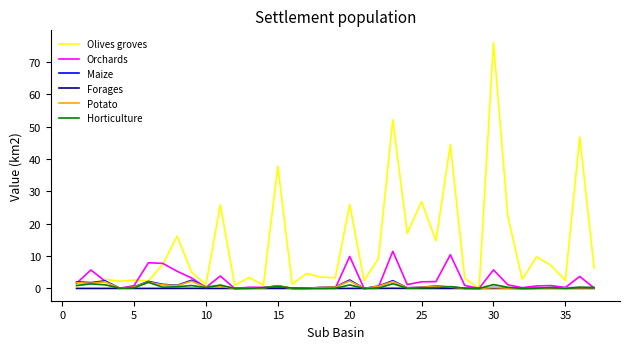

Which series has the widest spread of values?

Olives groves